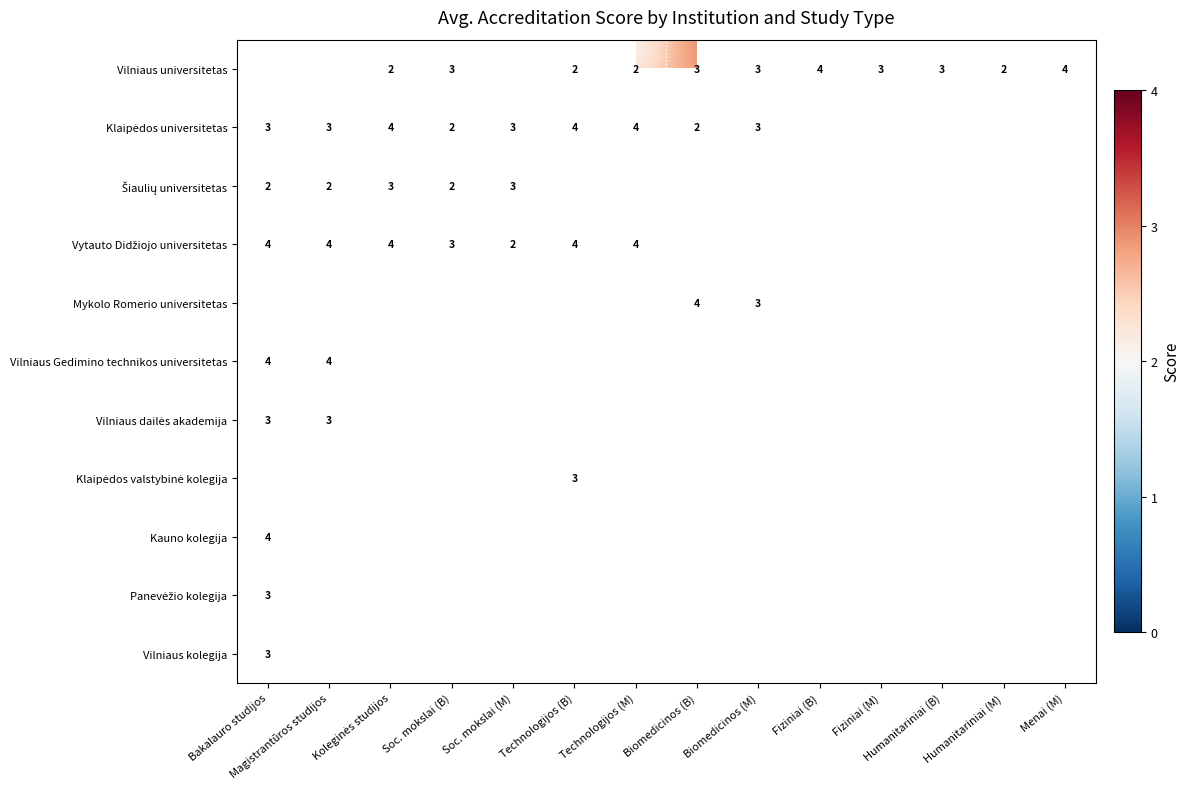

Which series has the largest range (max minus min)?

Vilniaus universitetas